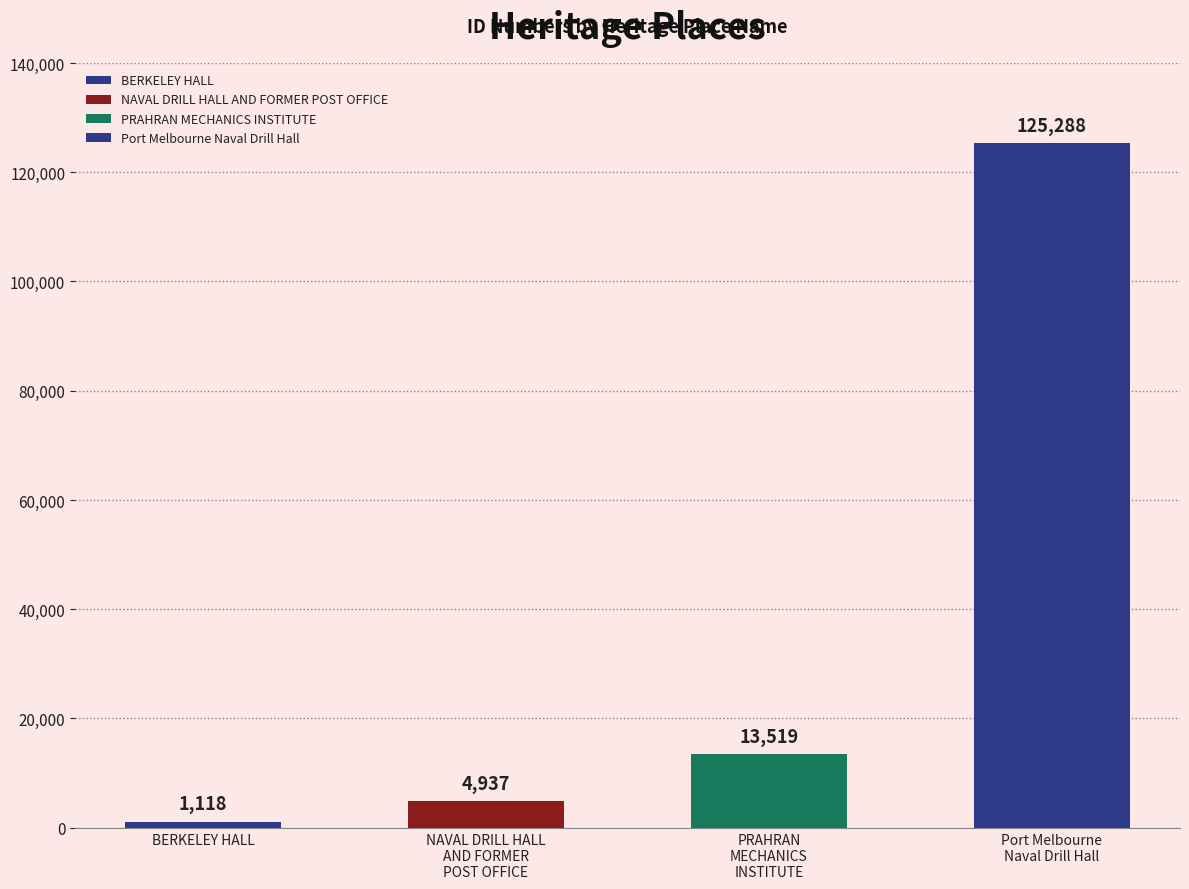

What is the average value?

36216